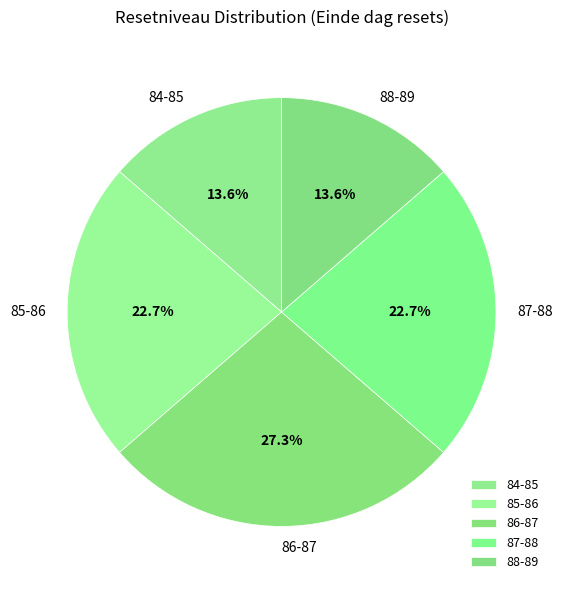

Do 87-88 and 85-86 together represent more than half of the pie?

No